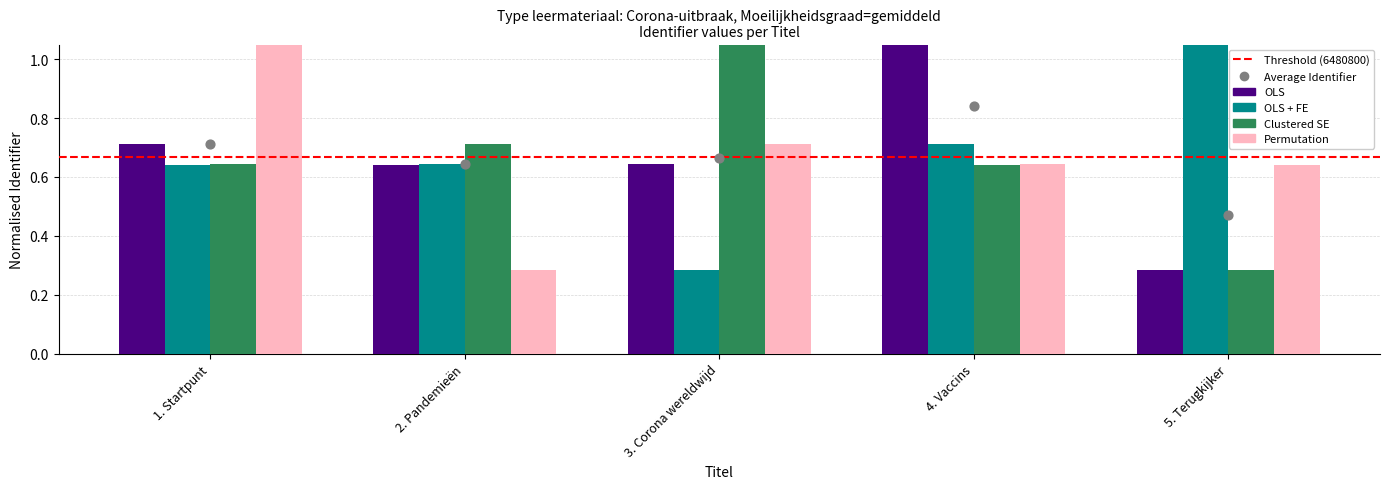

What are all the series names shown in the legend?

OLS, OLS + FE, Clustered SE, Permutation